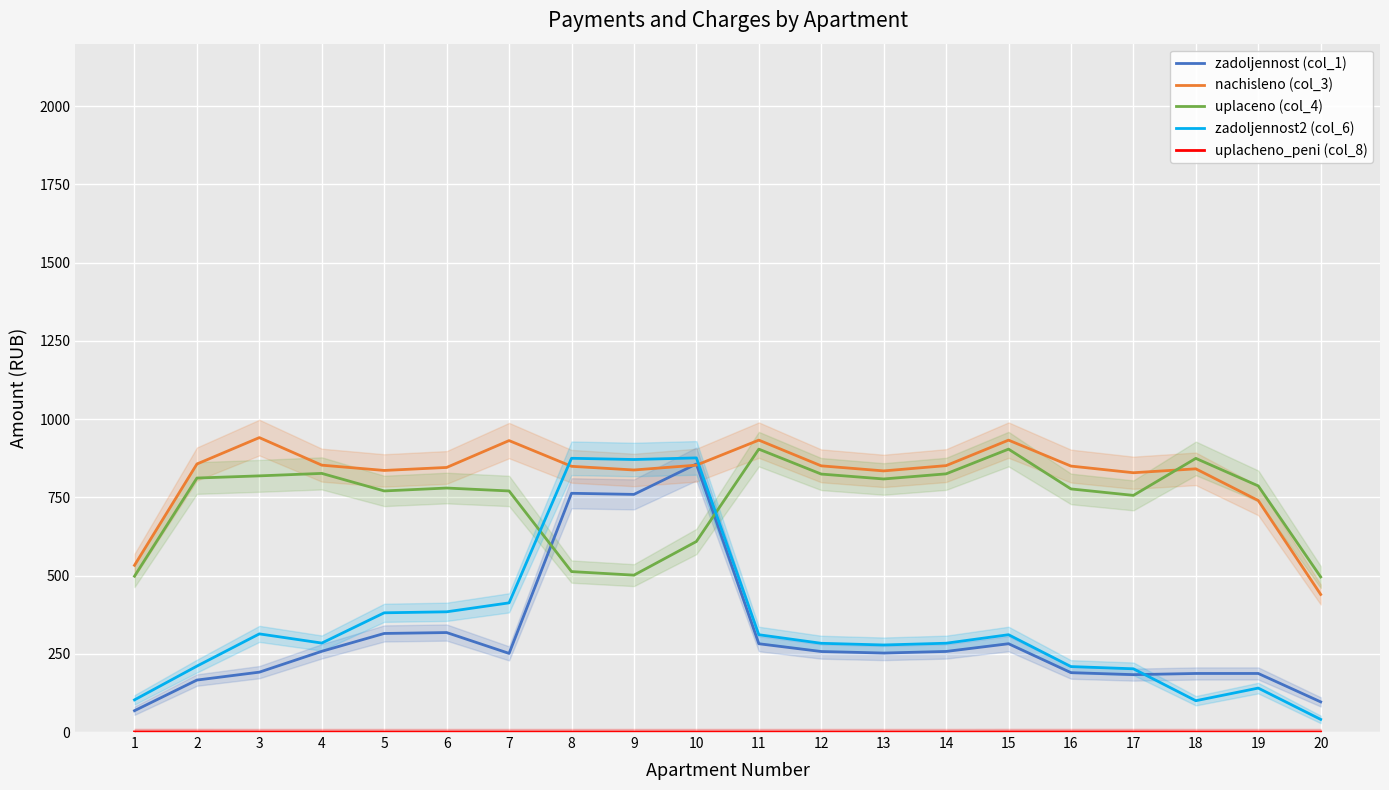

Which series has the largest total across all categories?

nachisleno (col_3)